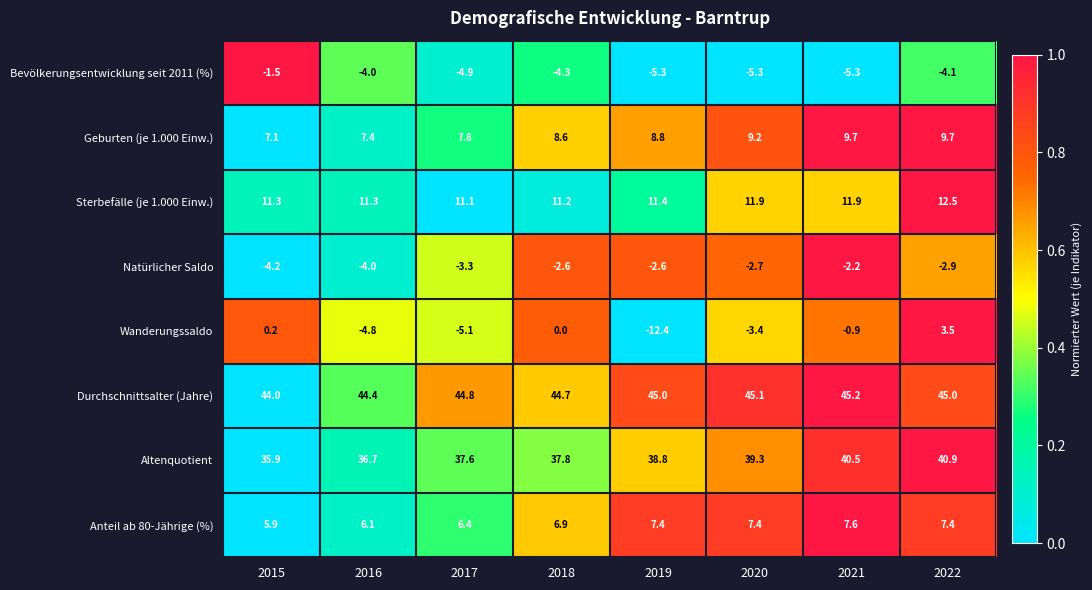

Is it true that Durchschnittsalter (Jahre) equals 25.2 at 2018?

False